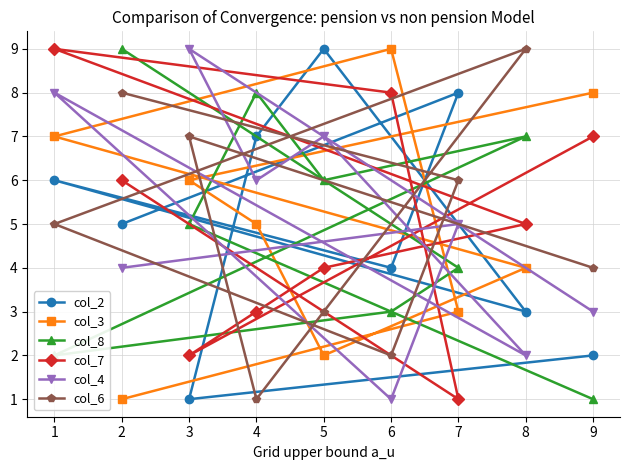

Rank the series by their maximum value, from highest to lowest.

col_2, col_3, col_8, col_7, col_4, col_6